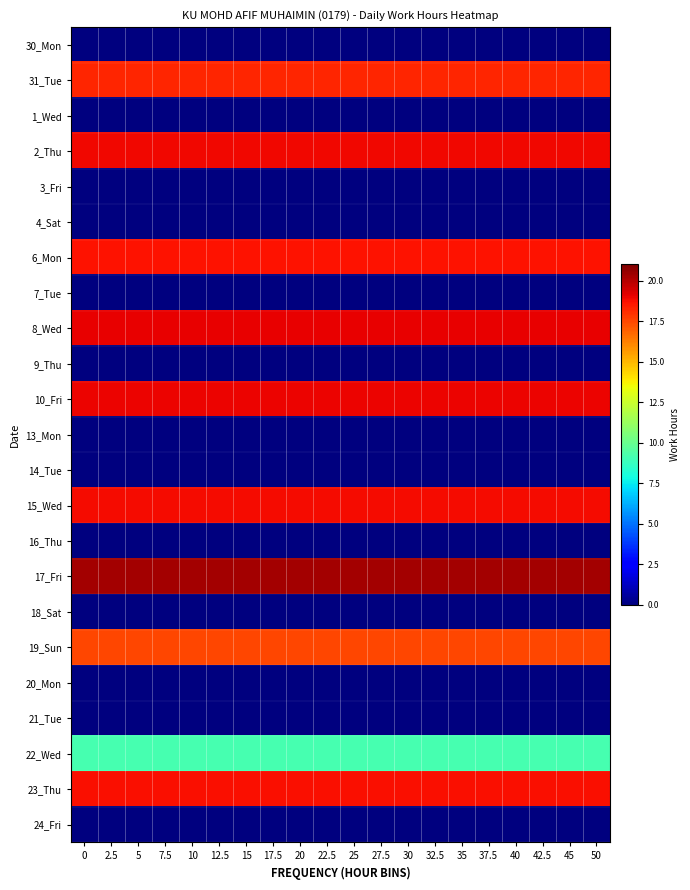

What is the difference between the highest and lowest values at 20?

20.3